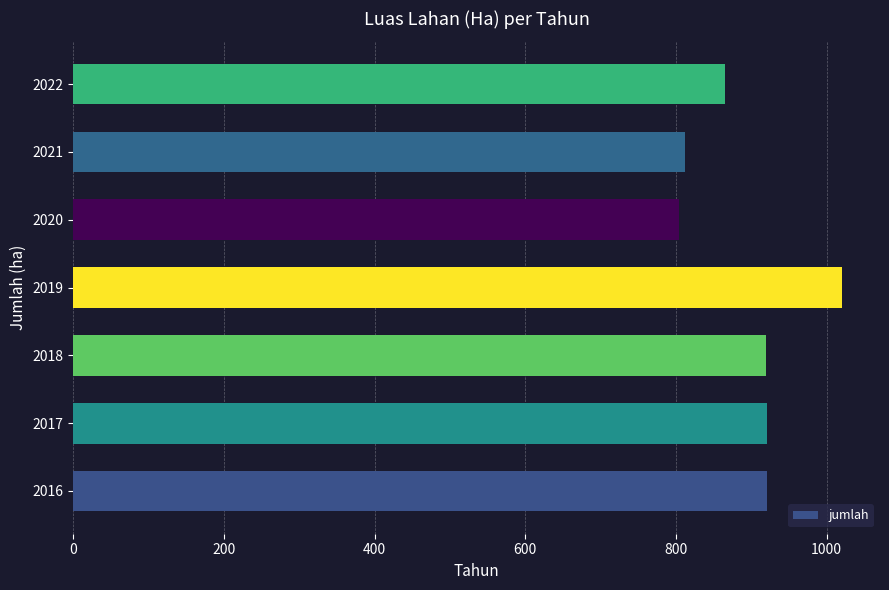

Is it true that the value at 2019 is 270?

False